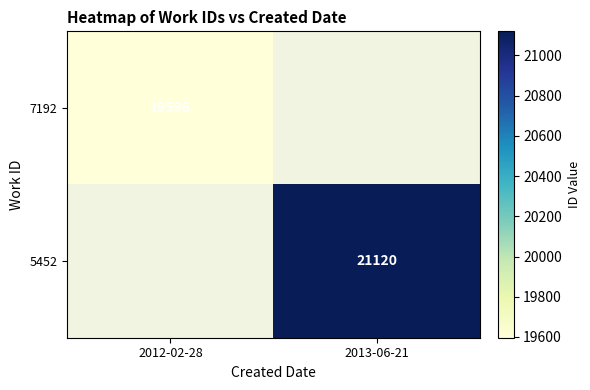

Is it true that 7192 equals 25587 at 2012-02-28?

False